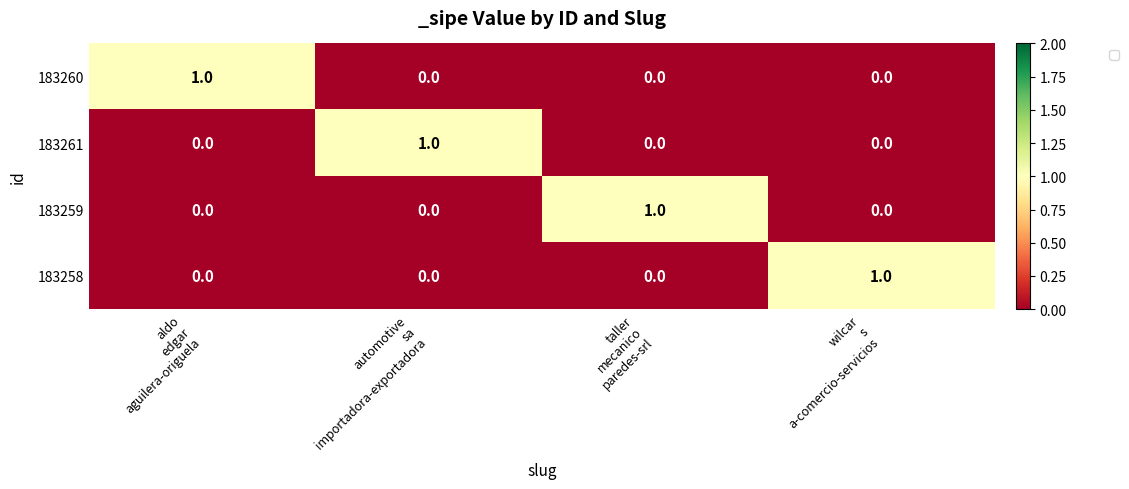

How many 183261 values are between 0 and 1?

4